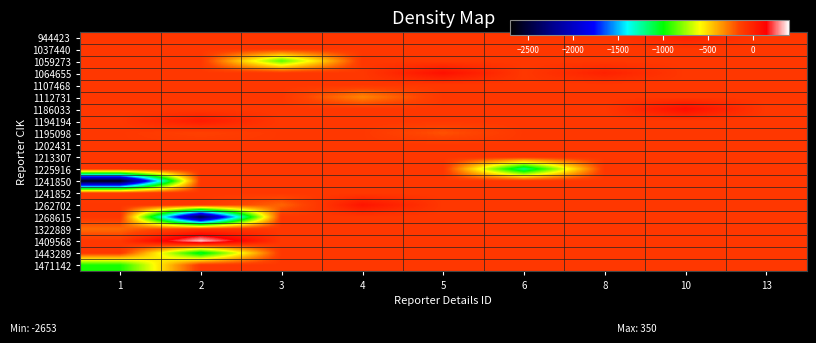

At 10, list the series in order from smallest to largest.

1037440, 1059273, 1064655, 1107468, 1112731, 1194194, 1195098, 1202431, 1213307, 1225916, 1241850, 1241852, 1262702, 1268615, 1322889, 1409568, 1443289, 1471142, 944423, 1186033